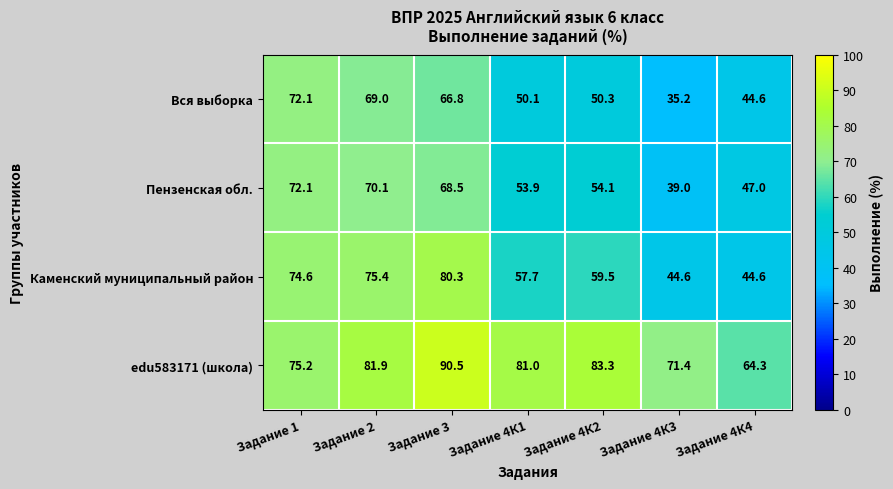

Where is Вся выборка nearest to the value 53?

Задание 4К2